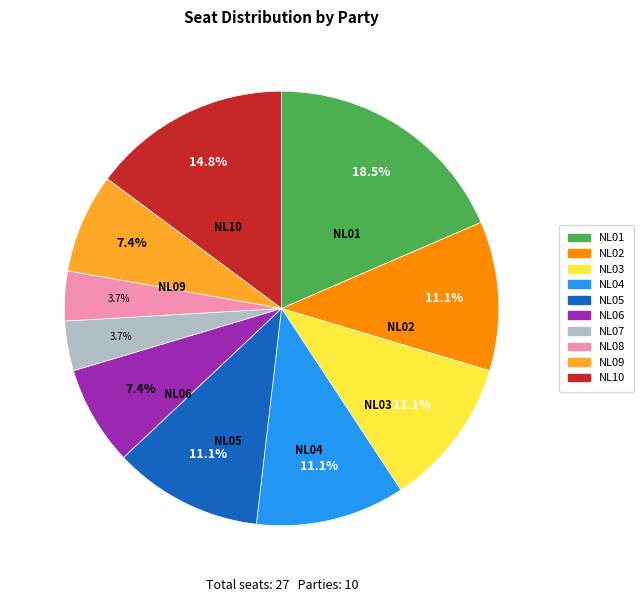

Approximately how many times larger is the value at NL02 compared to NL09?

1.5